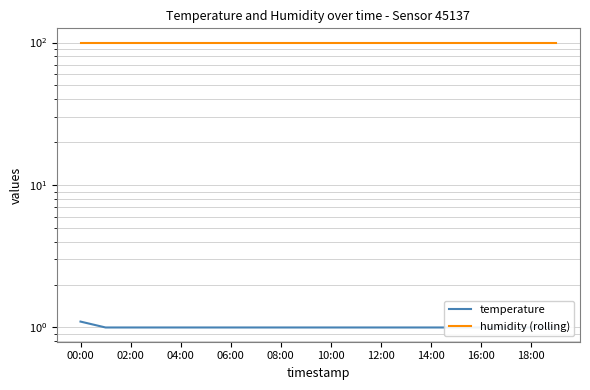

Does the chart display data point markers on the line(s)?

No